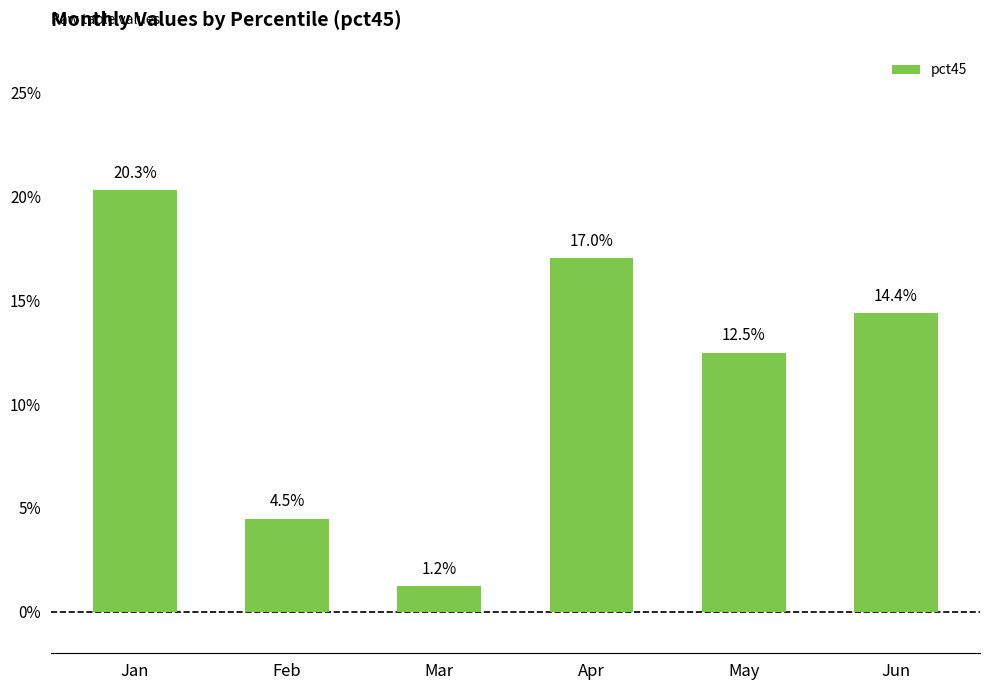

Are the bars horizontal?

No